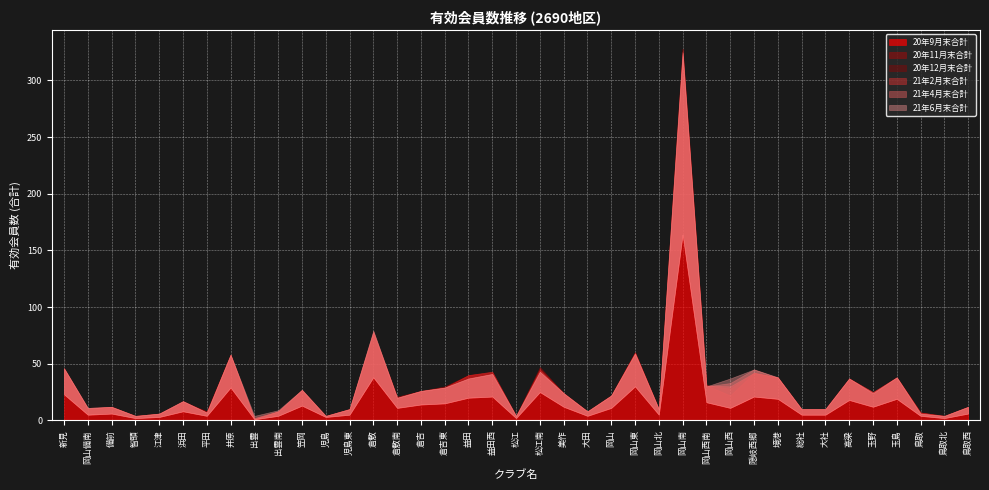

True or false: 20年11月末合計 and 21年2月末合計 cross at least once.

True